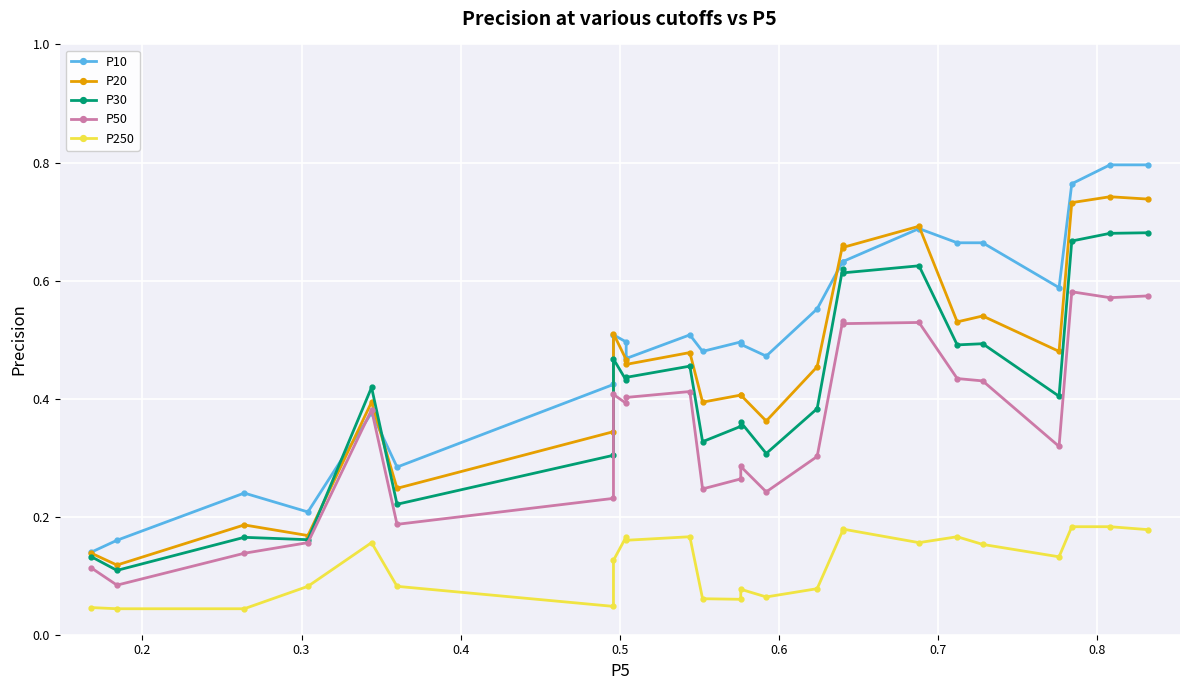

What is the average value of the P20 series?

0.5